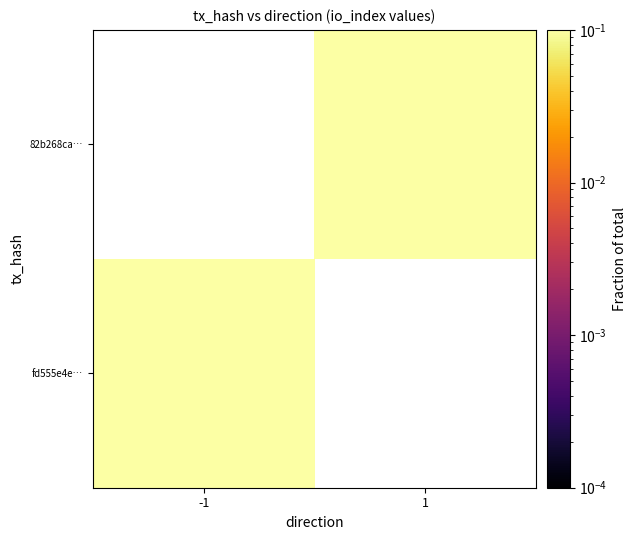

Rank the series by their maximum value, from highest to lowest.

fd555e4e…, 82b268ca…